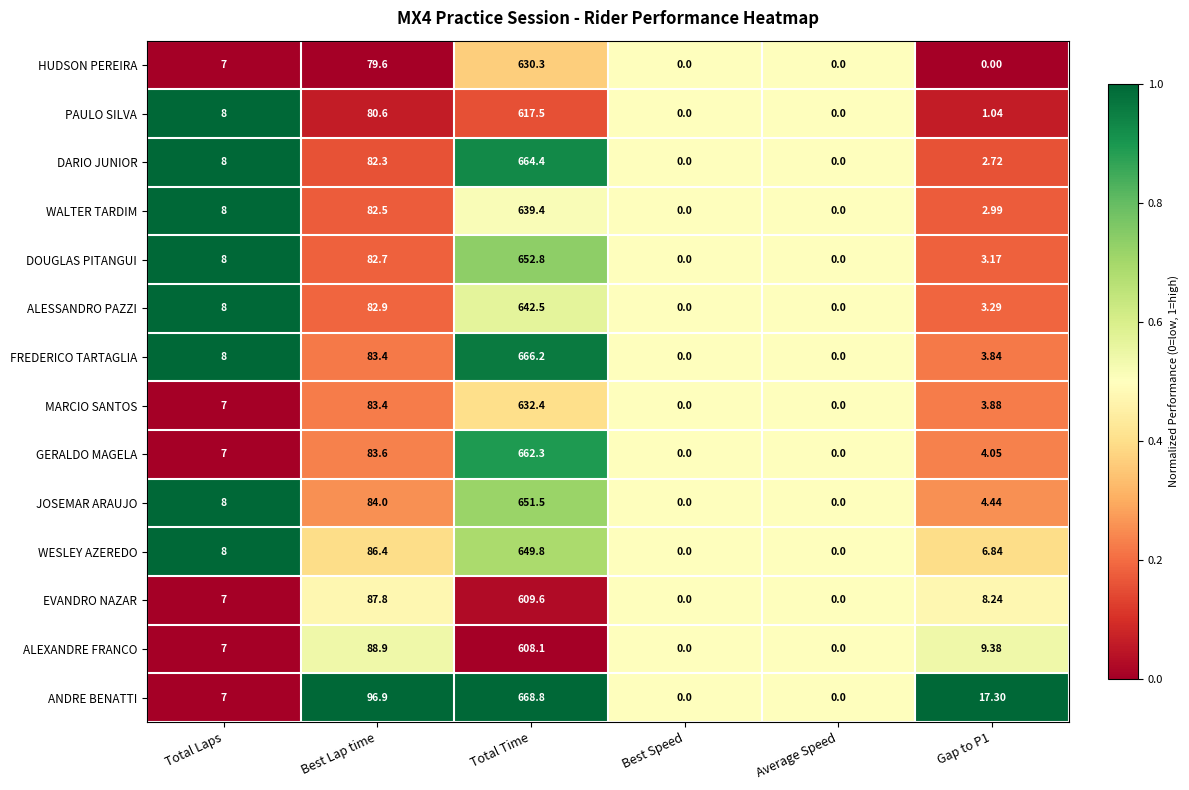

Which series changed the most between Best Lap time and Best Speed?

ANDRE BENATTI